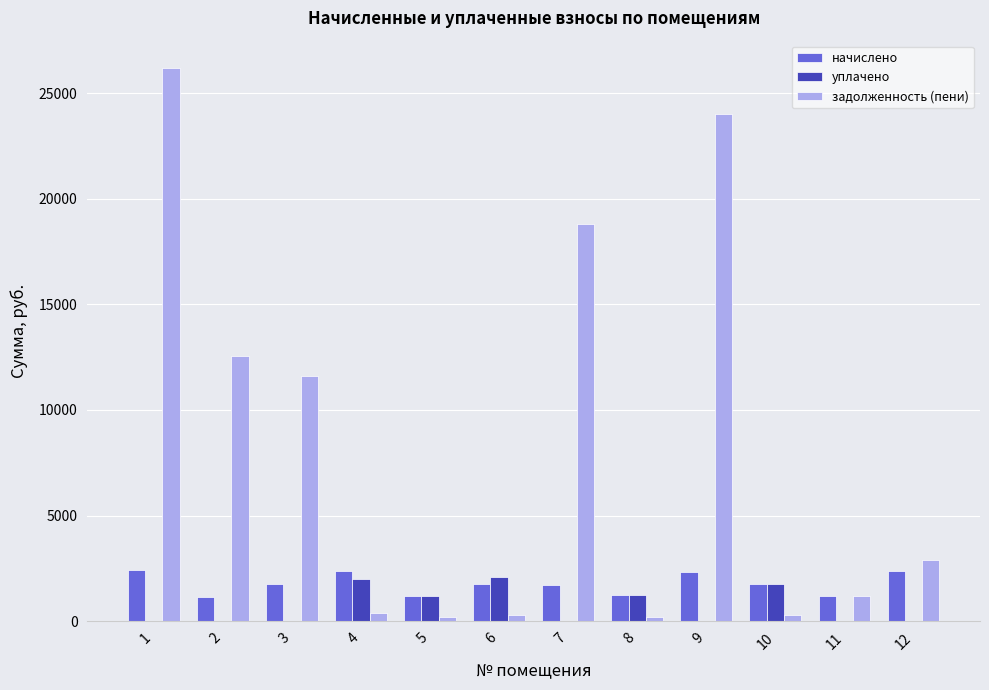

What is the approximate value of уплачено at 5?

1195.7